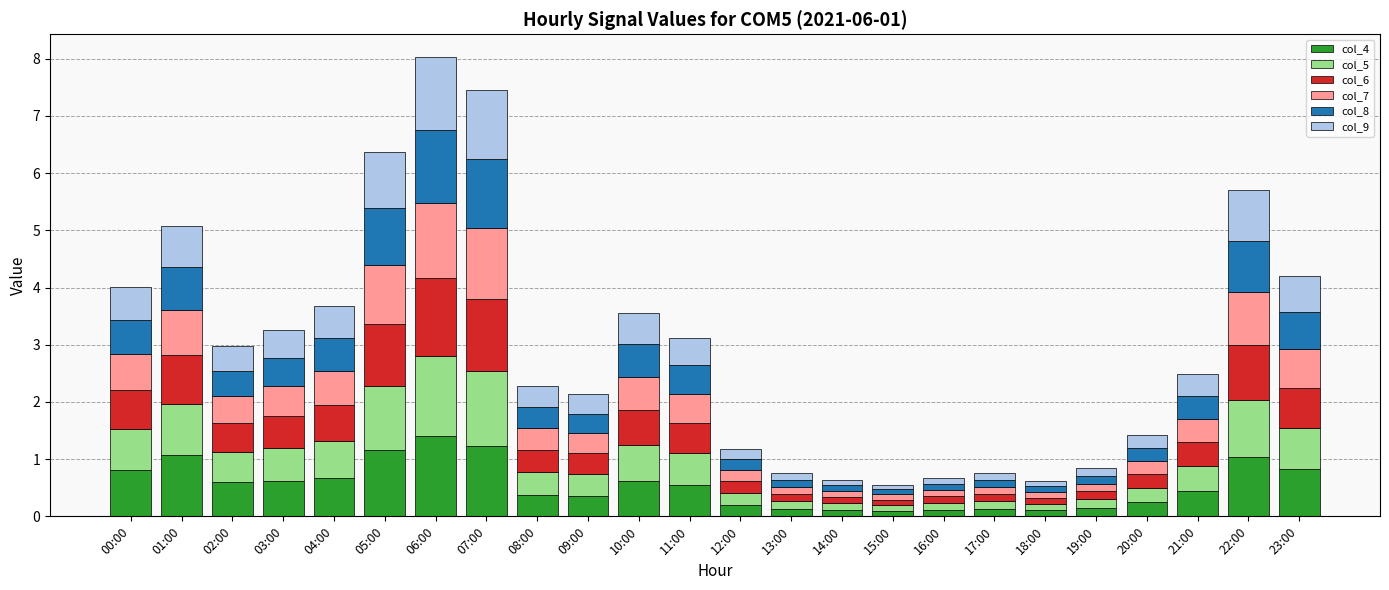

At which category is the sum across all series the highest?

06:00